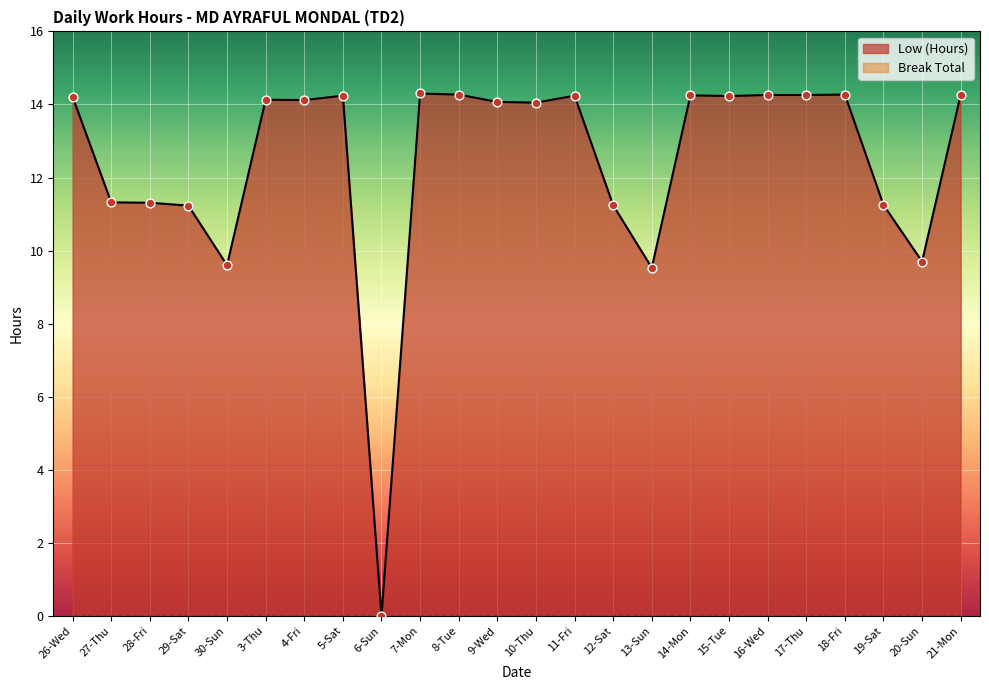

Between 26-Wed and 15-Tue, which is larger?

15-Tue